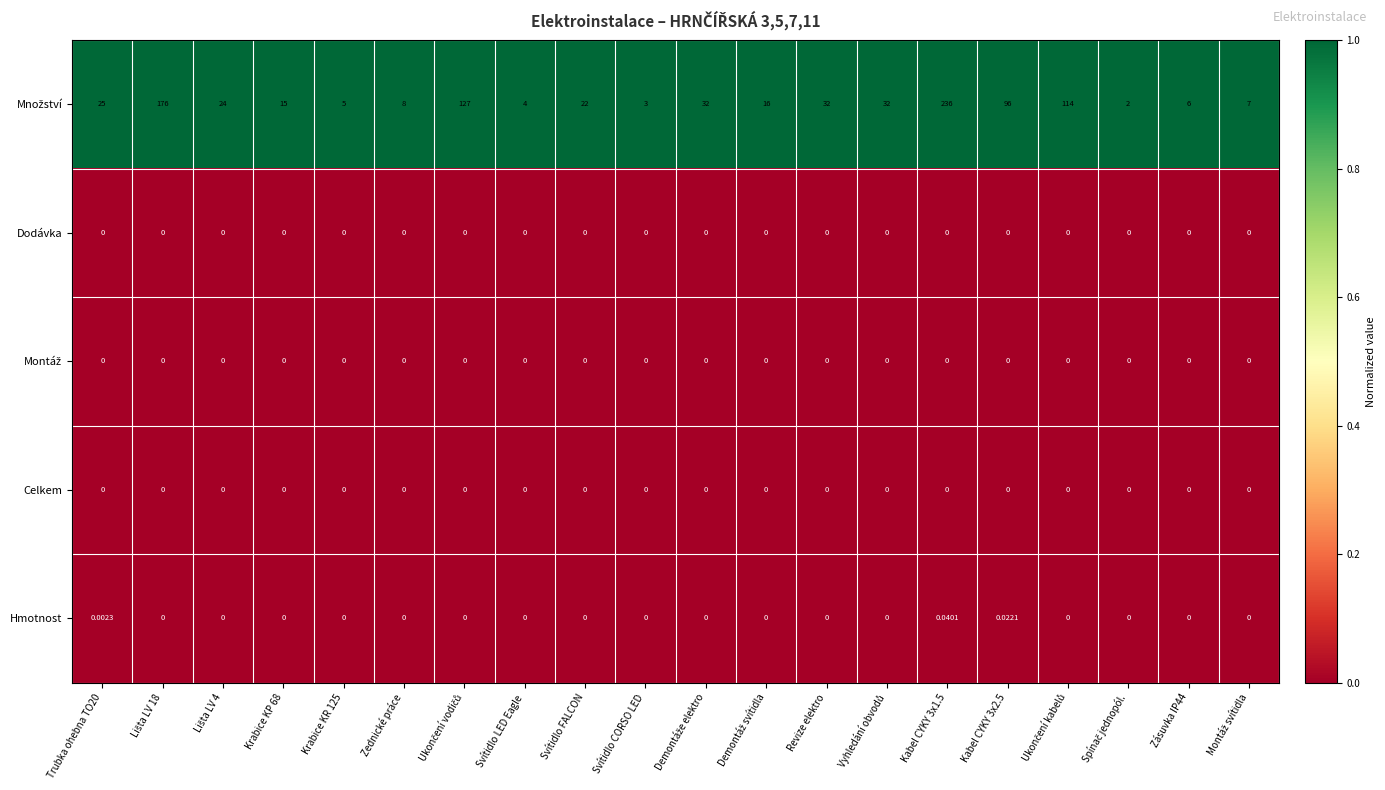

Which has a higher value, Lišta LV 18 or Svítidlo LED Eagle?

Lišta LV 18